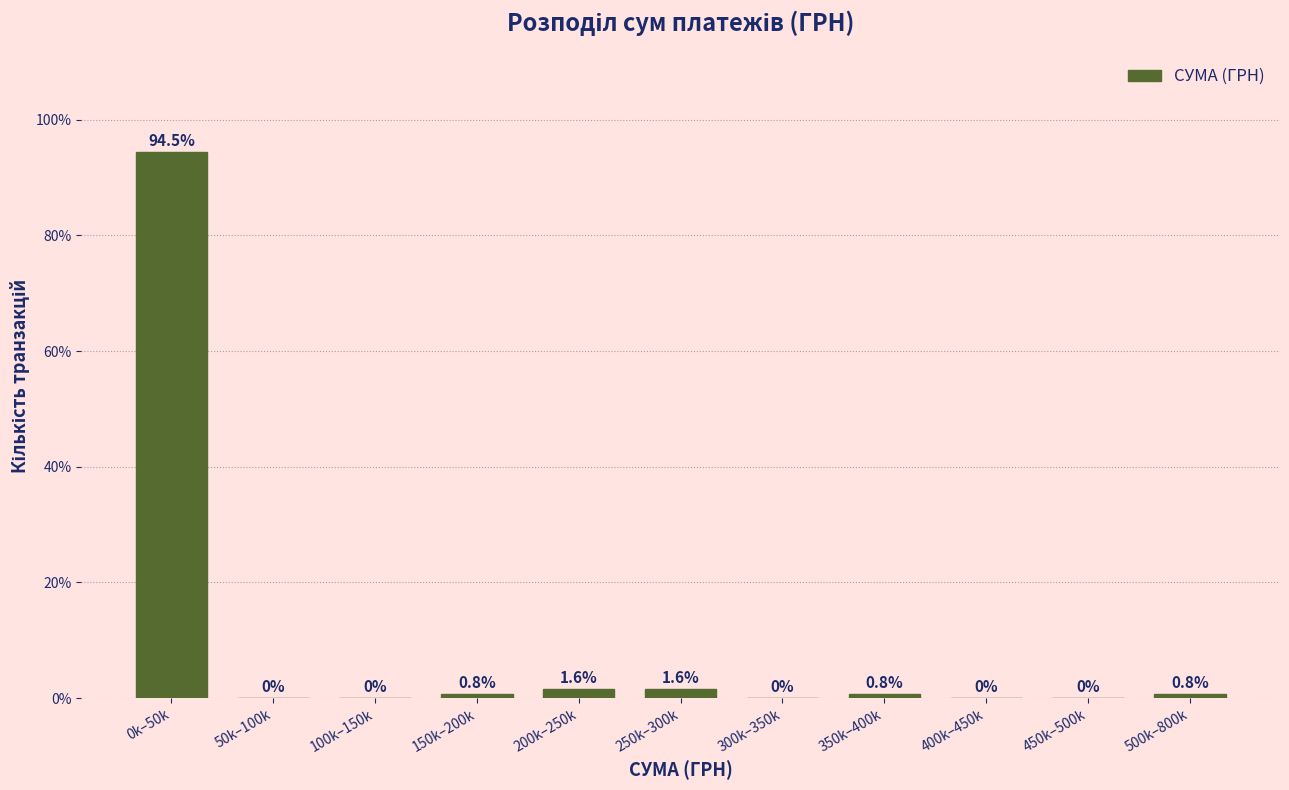

Reading left to right, extract all data points from this chart.

0k–50k=94.5	50k–100k=0.0	100k–150k=0.0	150k–200k=0.8	200k–250k=1.6	250k–300k=1.6	300k–350k=0.0	350k–400k=0.8	400k–450k=0.0	450k–500k=0.0	500k–800k=0.8